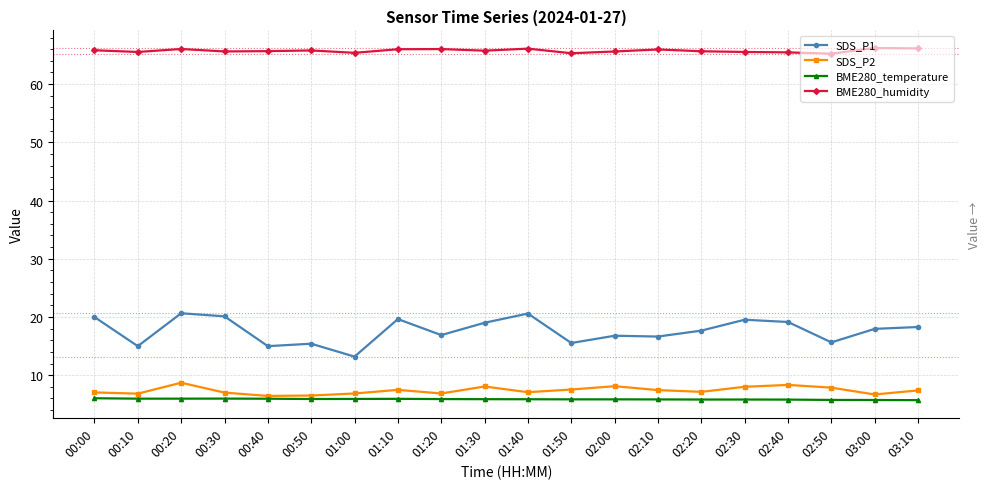

True or false: BME280_humidity and SDS_P1 cross at least once.

False